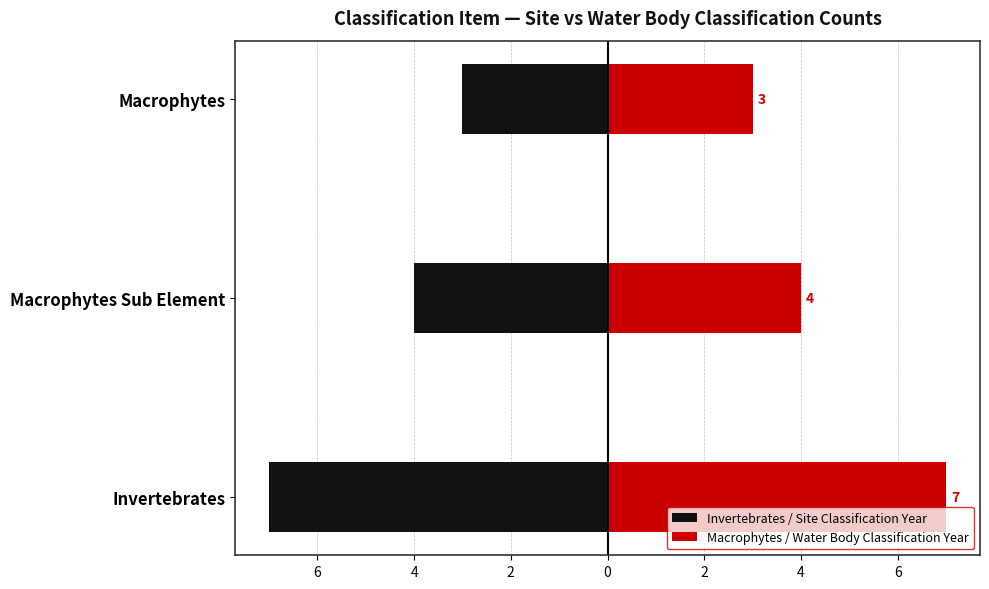

Is the value of Invertebrates / Site Classification Year at Invertebrates greater than the value of Macrophytes / Water Body Classification Year at Macrophytes Sub Element?

No